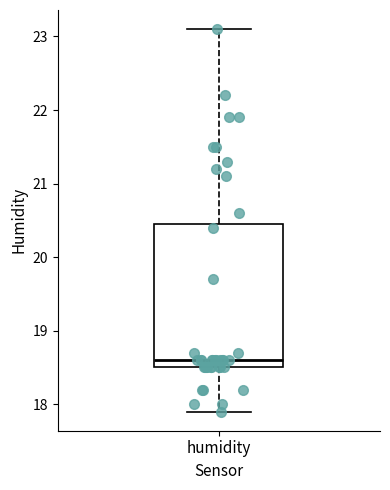

Read this box plot against the y-axis: the position of the median line, the range covered by the box, and the ends of both whiskers. The values are not printed on the chart, so give them approximately, as read against the axis.

median 18.6, box 18.5 to 20.5, whiskers 17.9 to 23.1